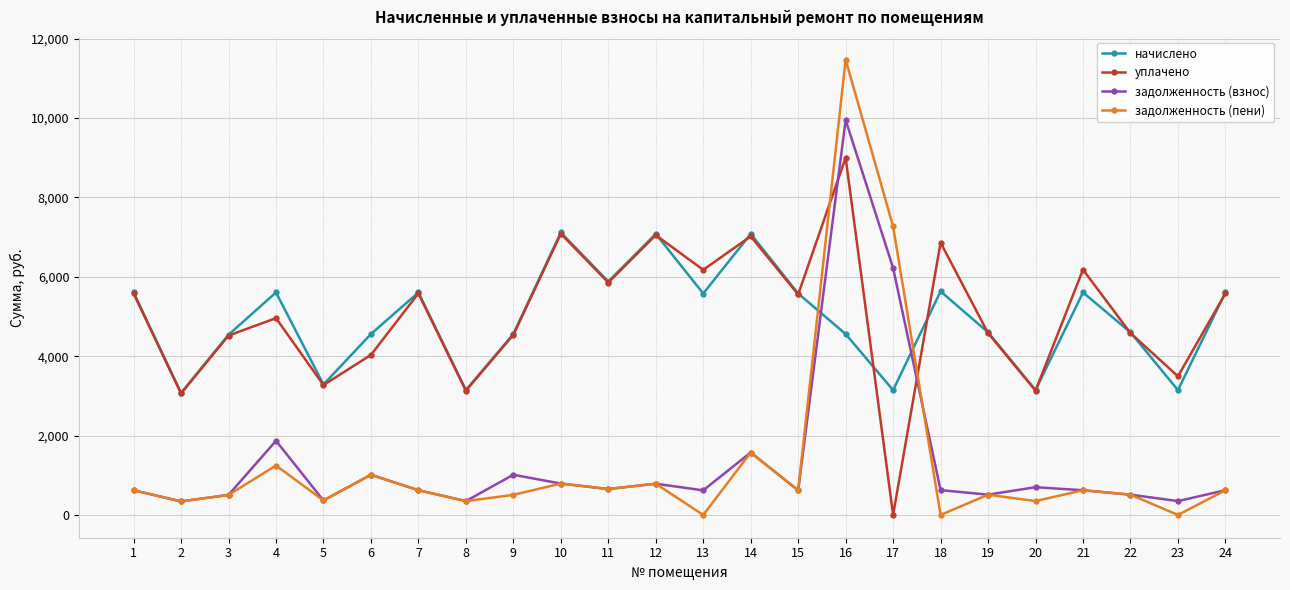

What are all the series names shown in the legend?

начислено, уплачено, задолженность (взнос), задолженность (пени)